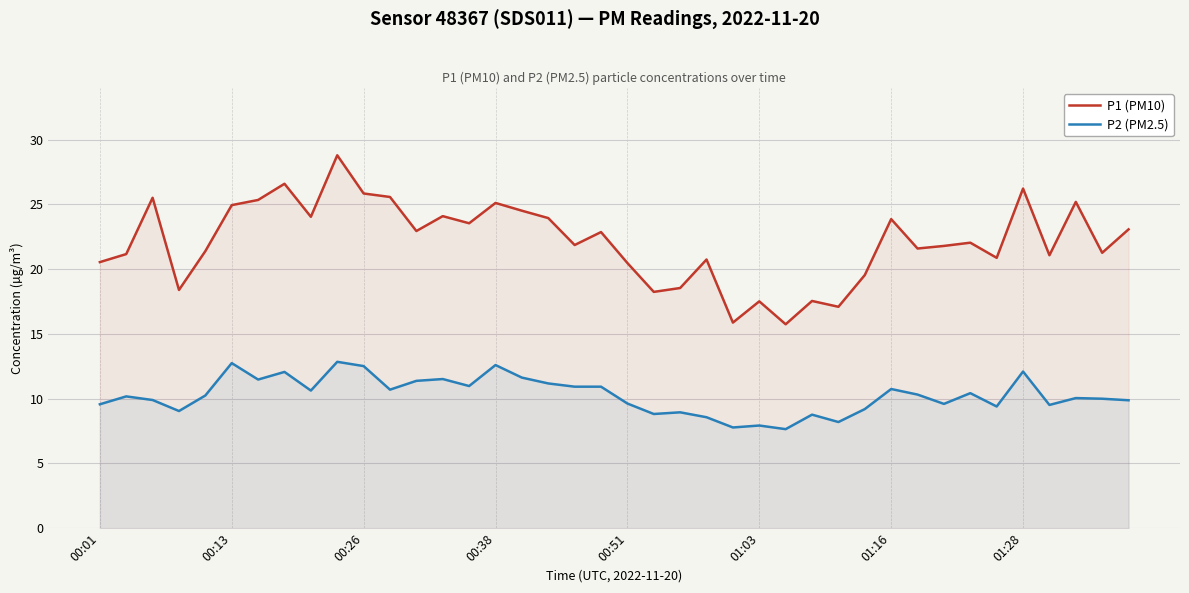

What is the difference between the maximum and minimum values in the P2 (PM2.5) series?

5.2